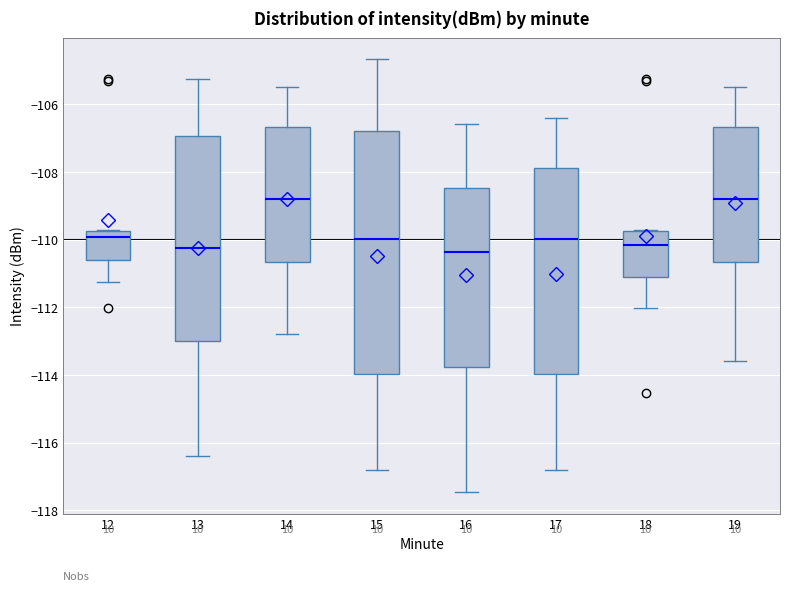

Reading left to right, read every box against the y-axis: the position of its median line, the range the box covers, and the ends of its whiskers. The values are not printed on the chart, so give them approximately, as read against the axis.

12: median -110.0, box -110.6 to -109.8, whiskers -111.2 to -109.8
13: median -110.2, box -113.0 to -107.0, whiskers -116.4 to -105.2
14: median -108.8, box -110.6 to -106.6, whiskers -112.8 to -105.4
15: median -110.0, box -114.0 to -106.8, whiskers -116.8 to -104.6
16: median -110.4, box -113.8 to -108.4, whiskers -117.4 to -106.6
17: median -110.0, box -114.0 to -107.8, whiskers -116.8 to -106.4
18: median -110.2, box -111.0 to -109.8, whiskers -112.0 to -109.8
19: median -108.8, box -110.6 to -106.6, whiskers -113.6 to -105.4